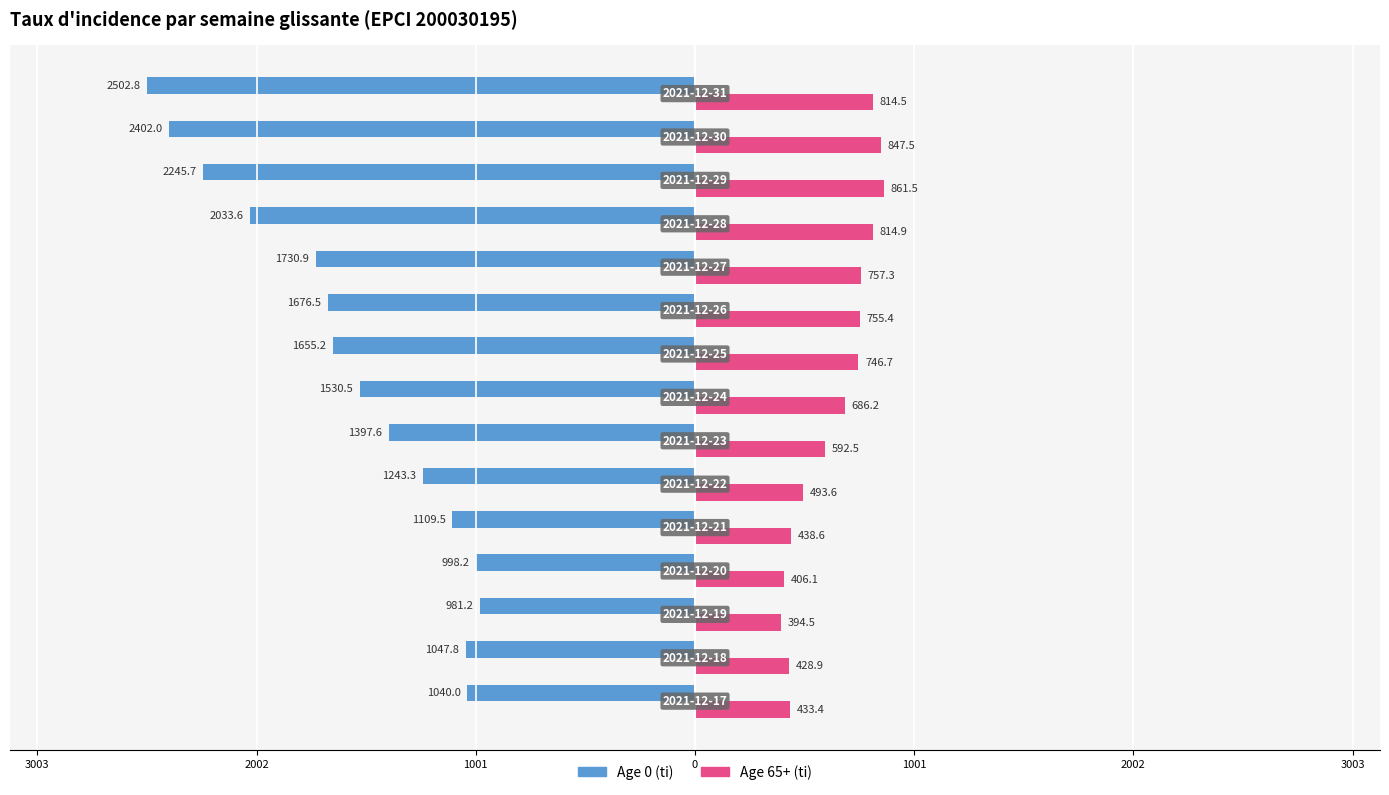

What are all the series names shown in the legend?

Age 0 (ti), Age 65+ (ti)